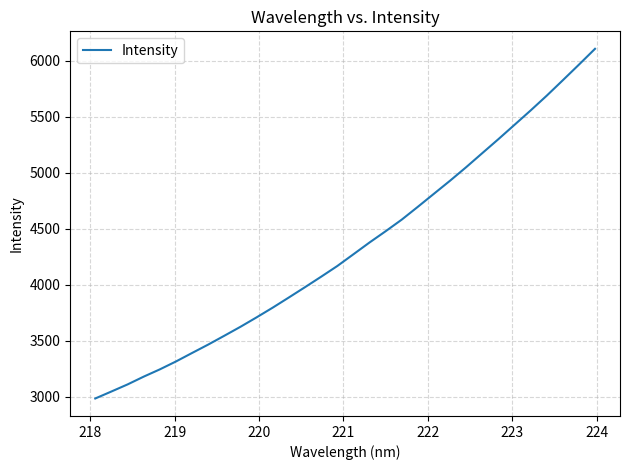

What is the greatest value displayed?

6106.2